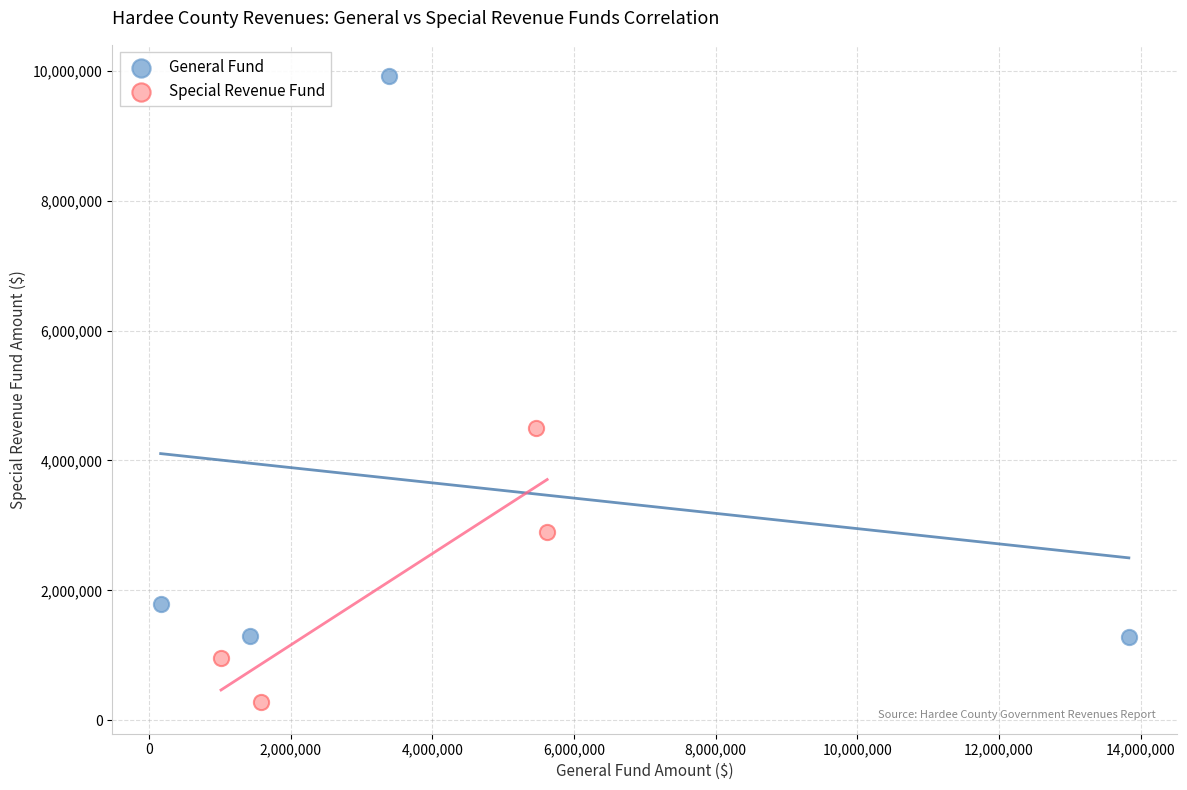

Which series reaches the minimum Y coordinate?

Special Revenue Fund